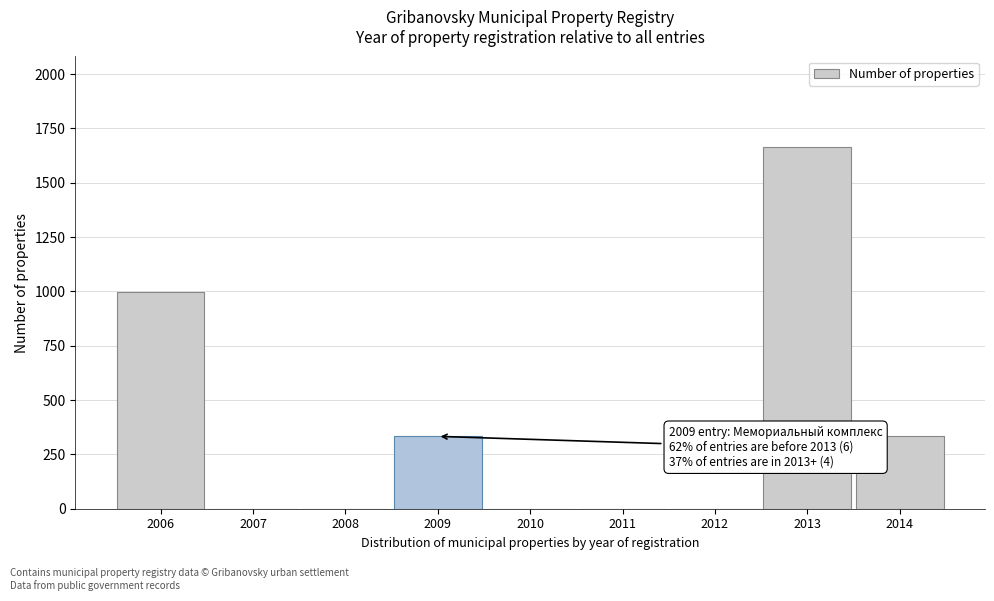

Reading right to left, extract all data points from this chart.

2014=333	2013=1665	2012=0	2011=0	2010=0	2009=333	2008=0	2007=0	2006=999